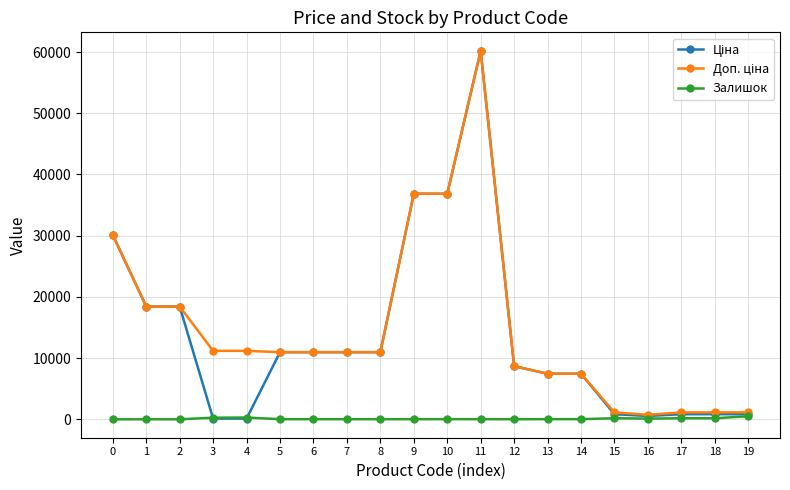

Does the chart have visible grid lines?

Yes